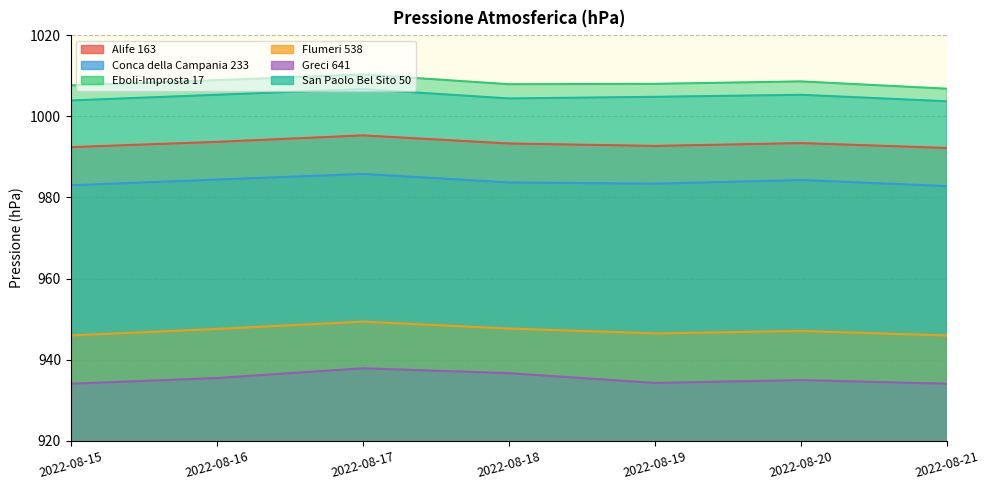

What is the sum of all Alife 163 values?

6953.0